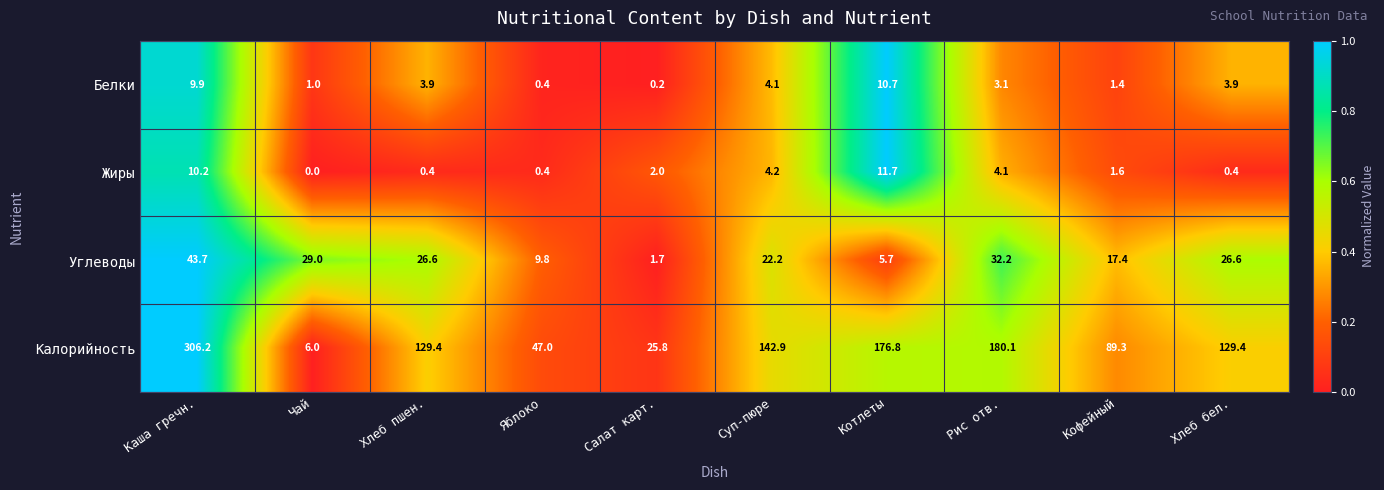

What is the average value of the Калорийность series?

123.3